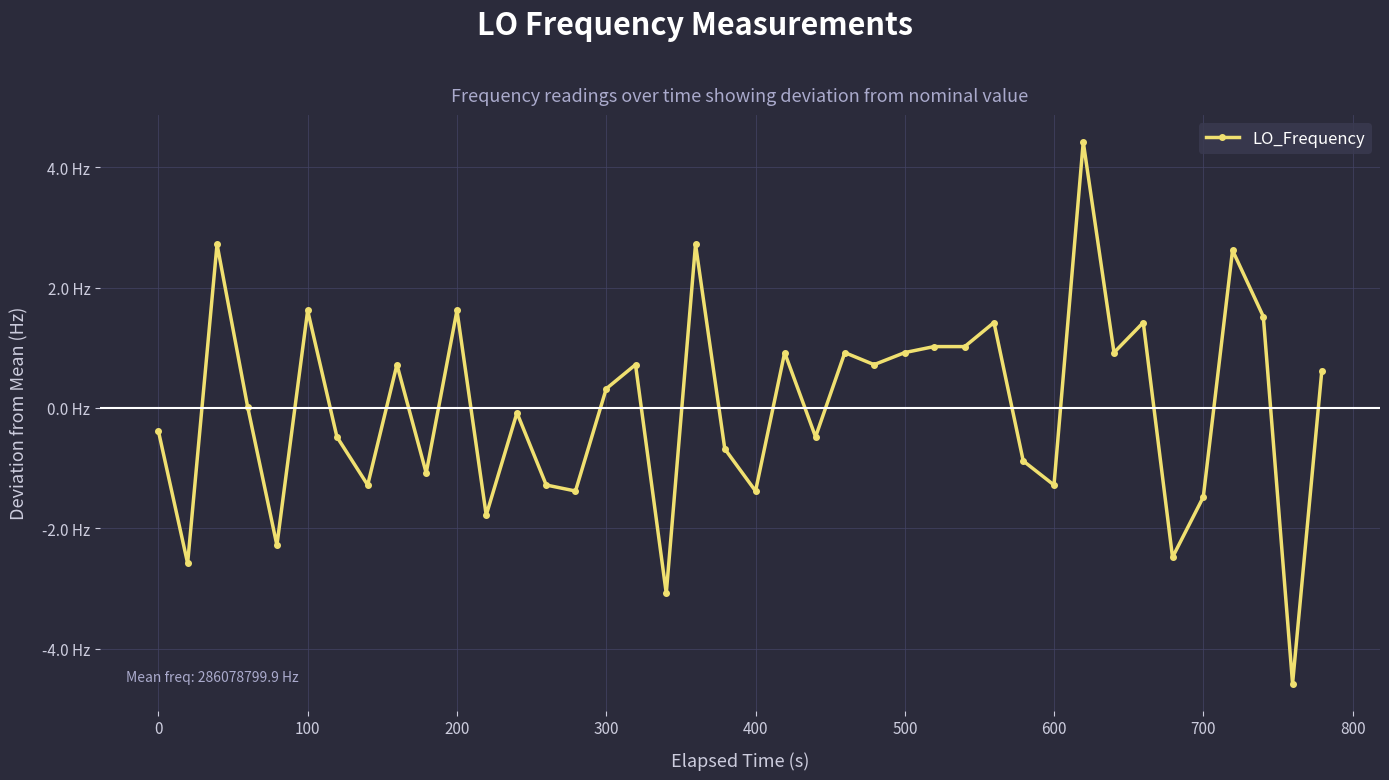

Is this an area chart (filled region under the line)?

No